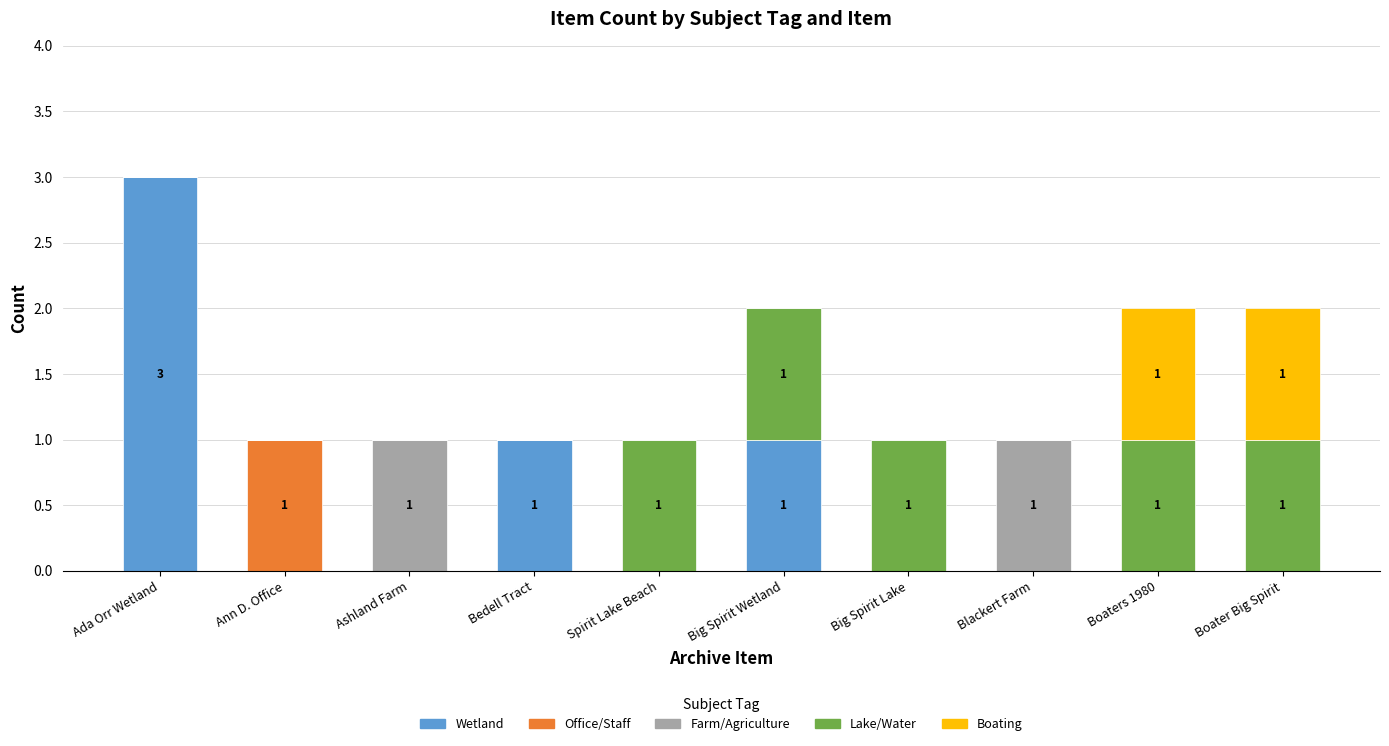

At which category is the sum across all series the highest?

Ada Orr Wetland